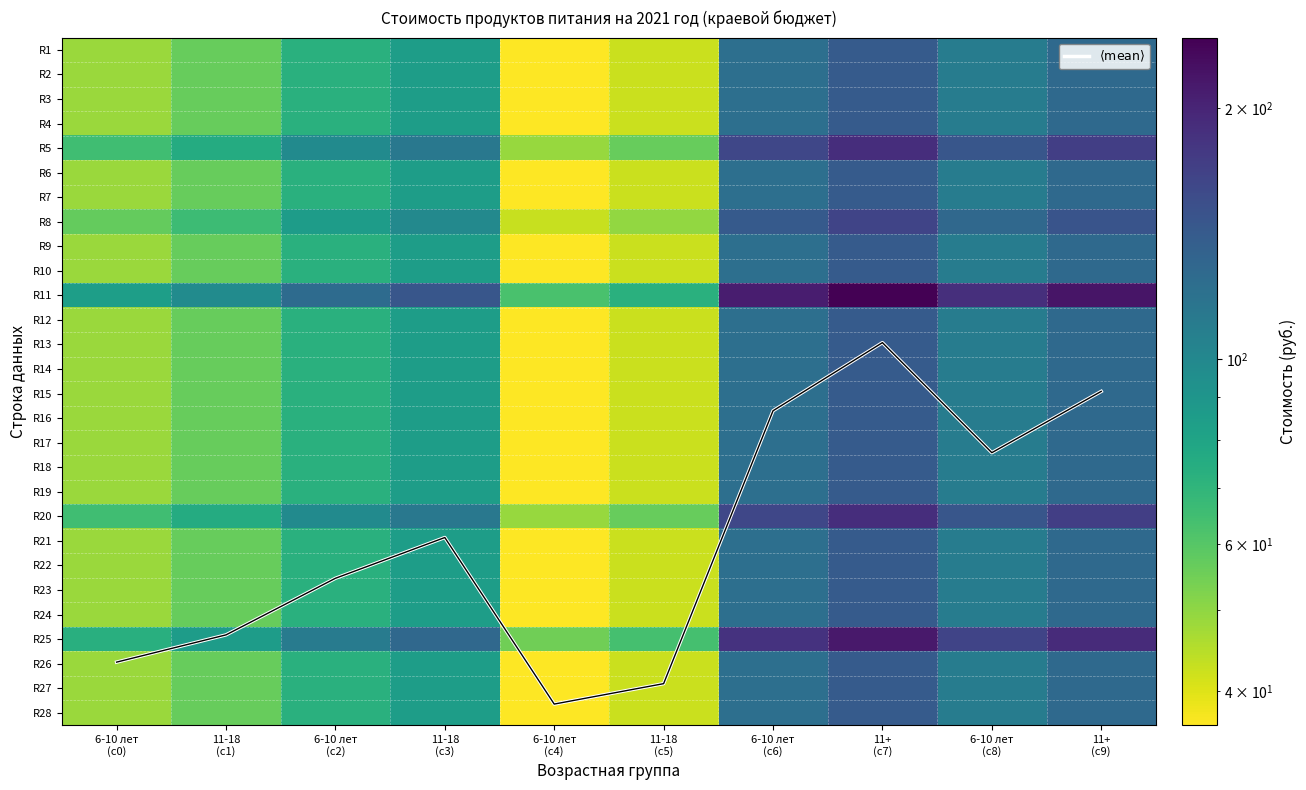

At how many categories does at least one series exceed 45?

10